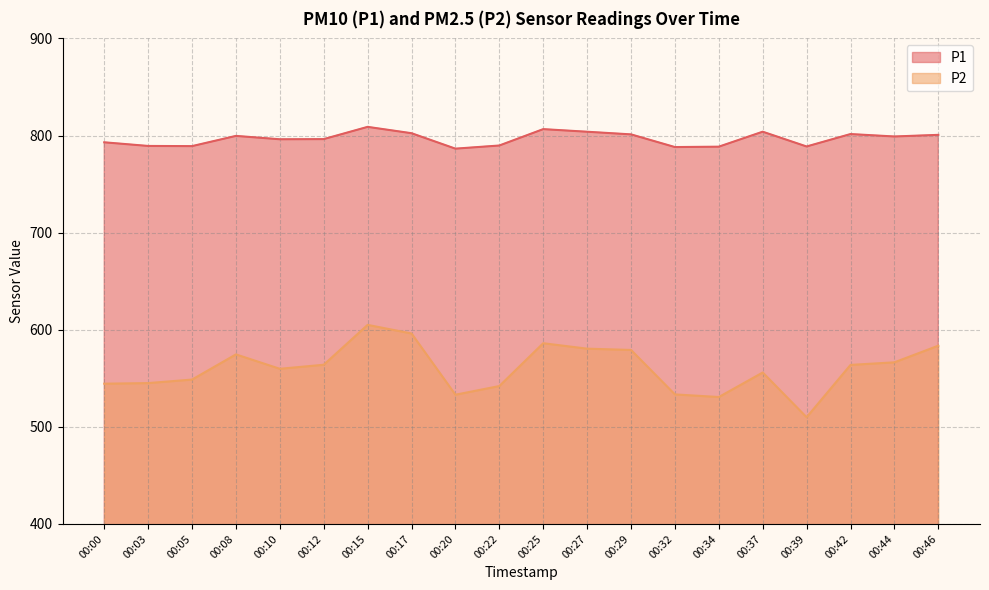

True or false: P2 has more than 0 interior local peaks.

True